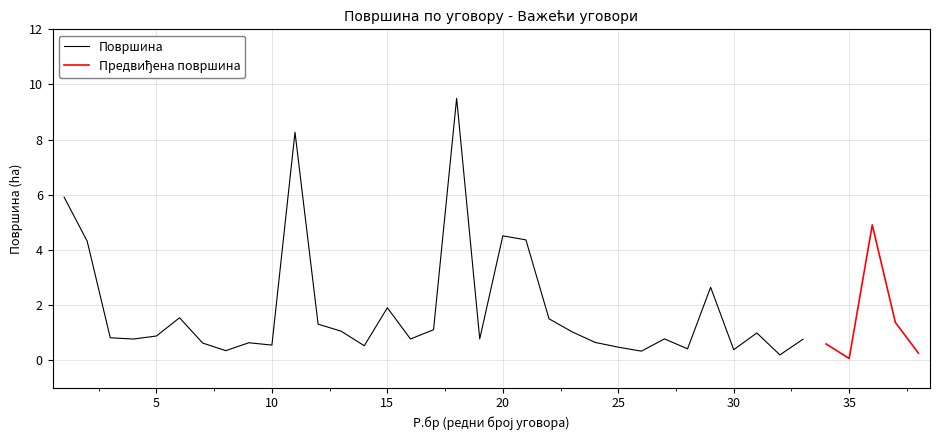

How many points are higher than both their immediate neighbors (excluding endpoints)?

11